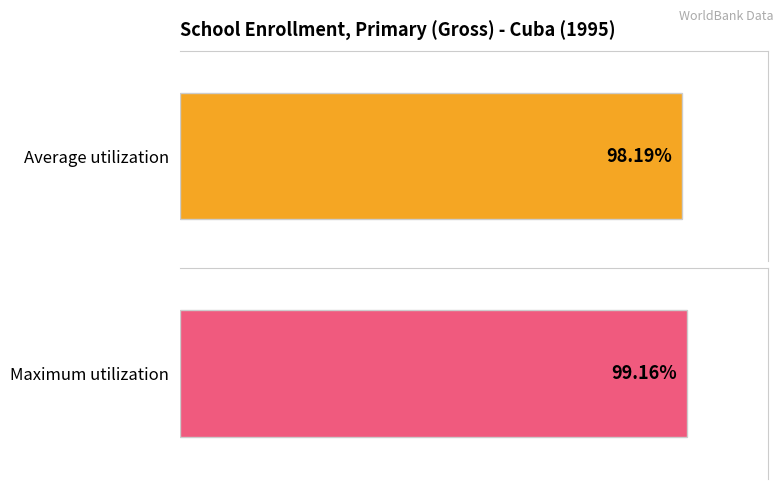

Rank the series at 1996 from highest to lowest value.

Maximum utilization, Average utilization